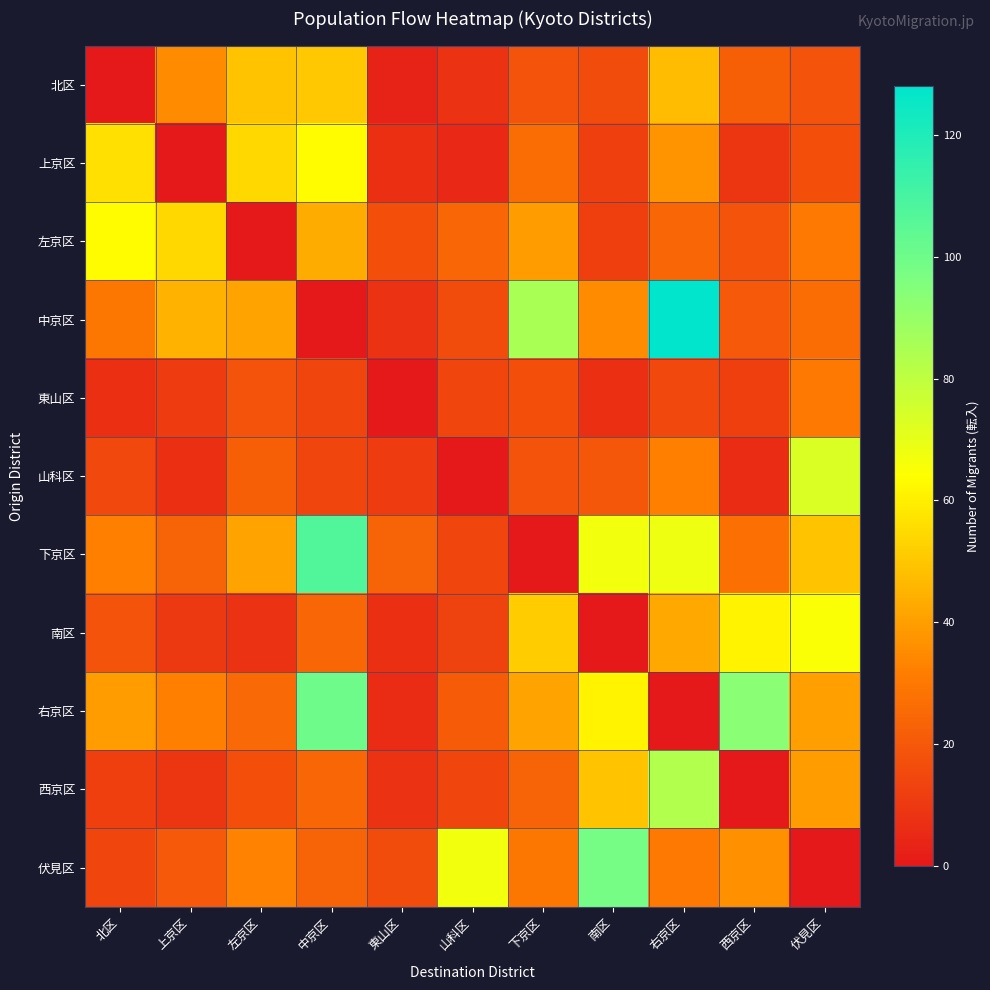

Which series has the largest total across all categories?

右京区